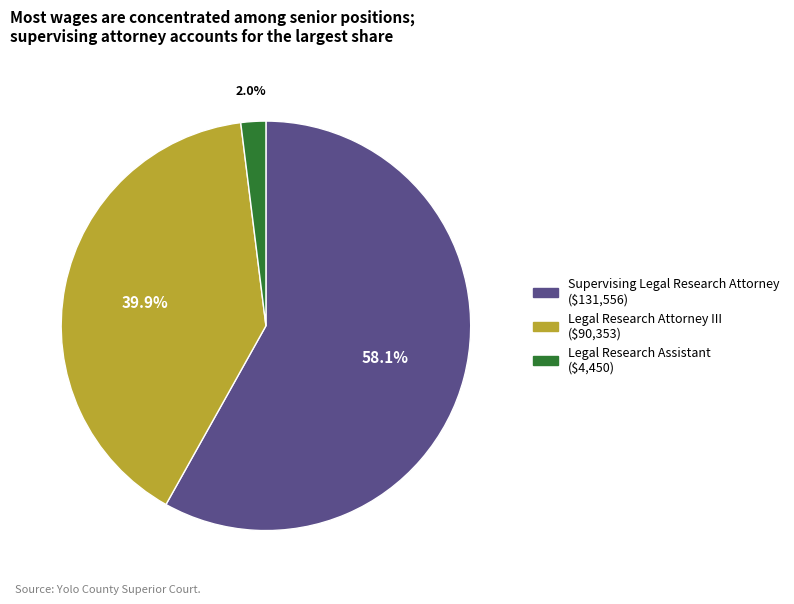

To the nearest percent, what portion does Supervising Legal Research Attorney represent?

58%